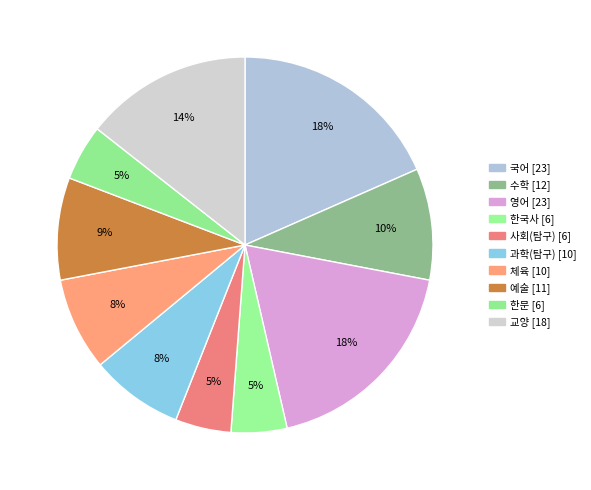

To the nearest percent, what is the average slice percentage?

10%